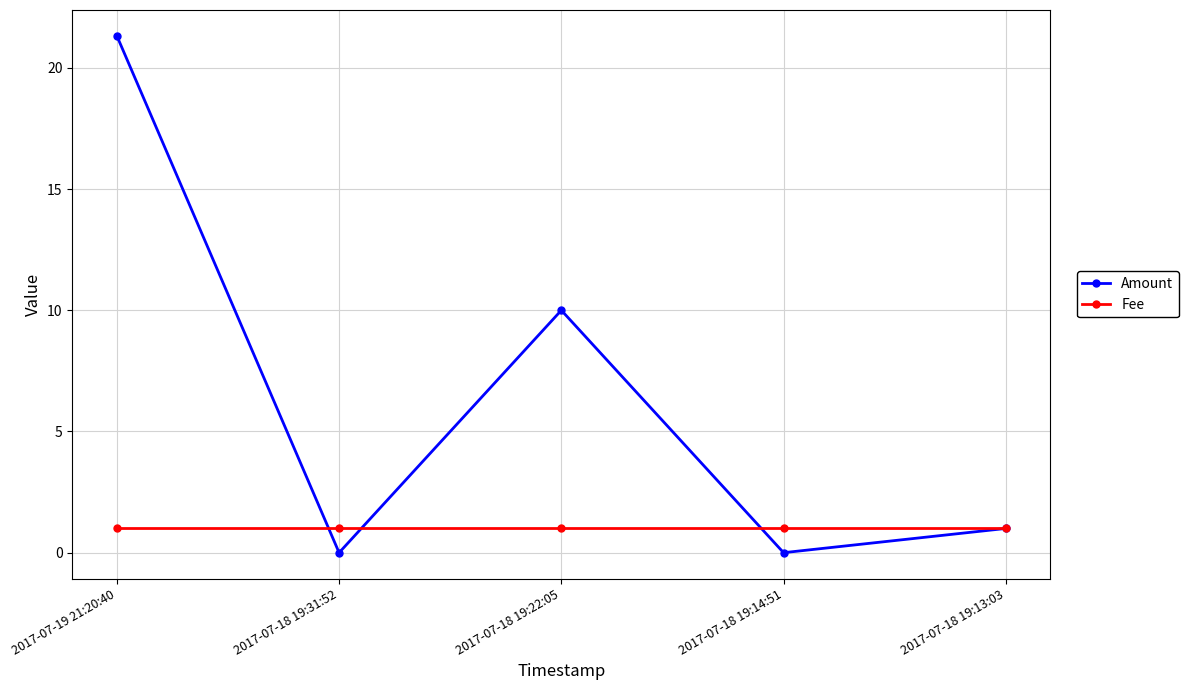

The value of Fee at 2017-07-18 19:22:05 is 1.0. True or false?

True